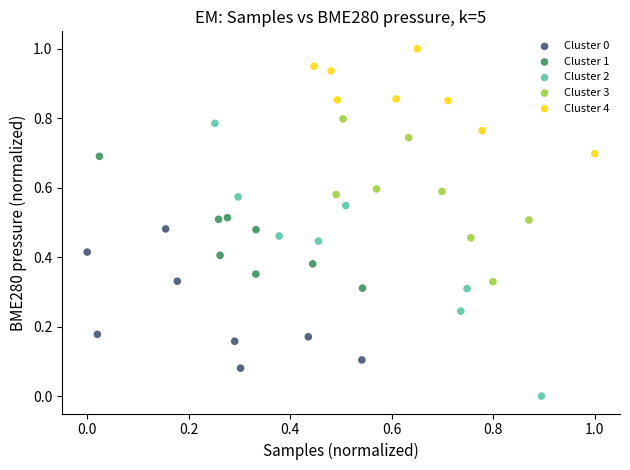

Which series has the largest Y range (max minus min)?

Cluster 2